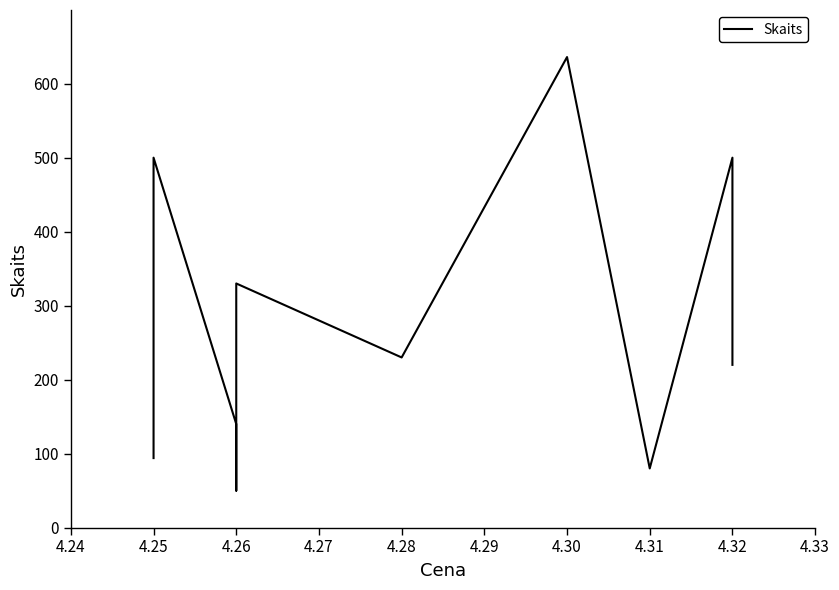

What is the change in value from 10 to 11?

-130